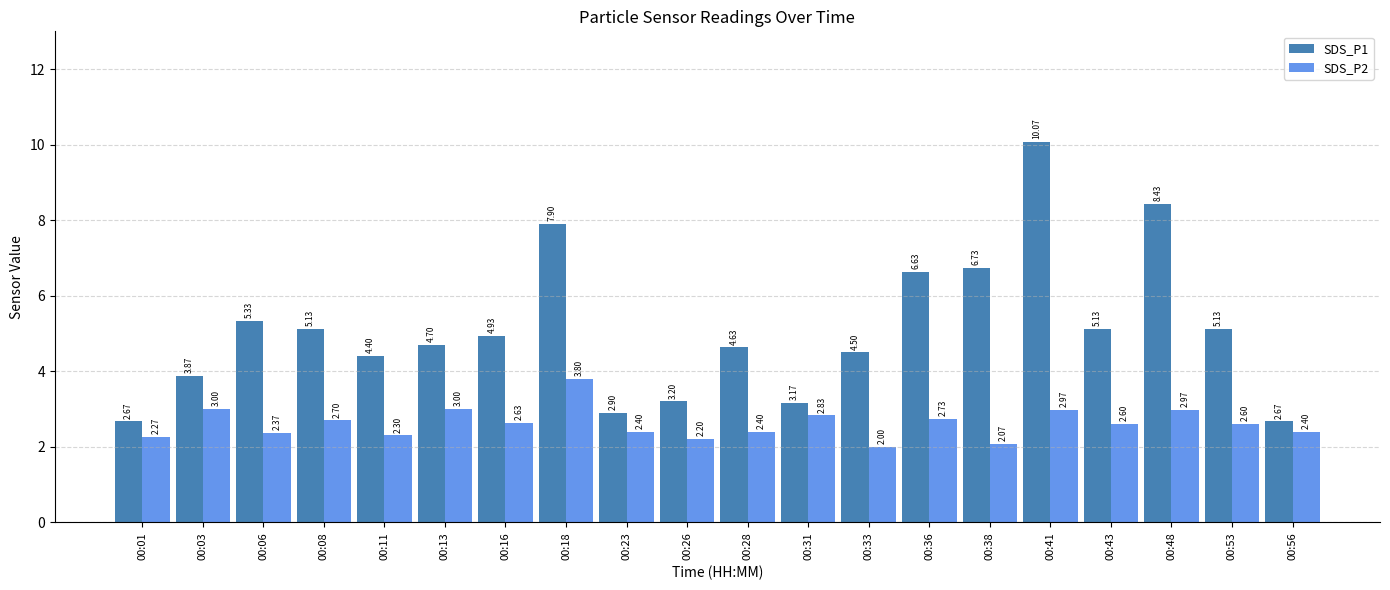

How many categories are shown in the chart?

20